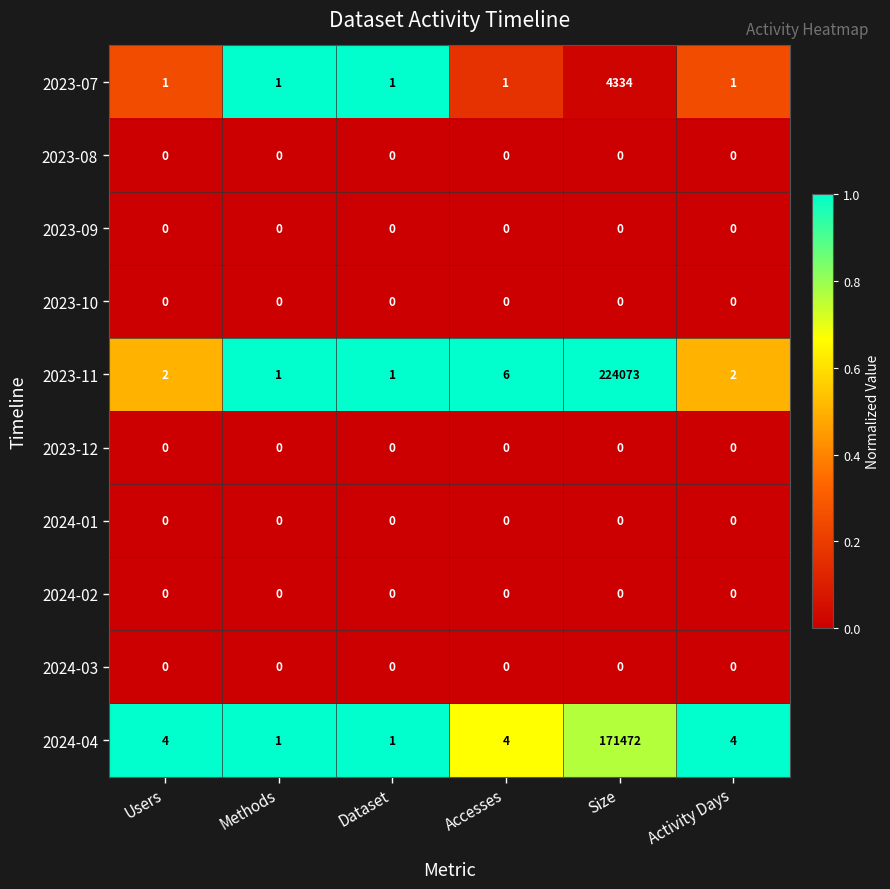

Is it true that 2023-11 equals 2 at Activity Days?

True